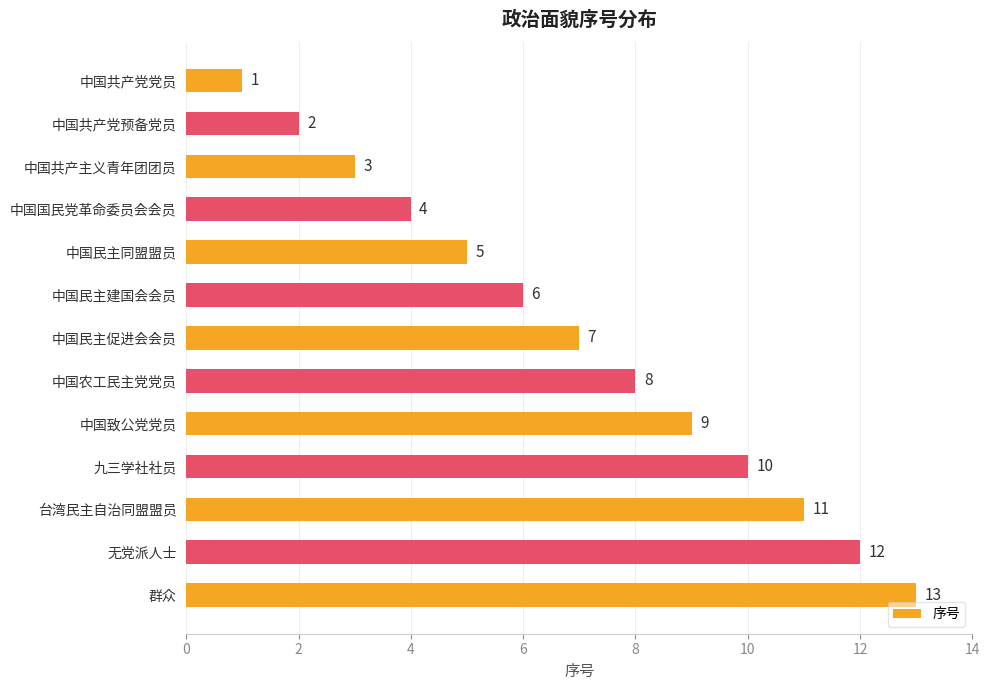

Which label corresponds to the largest value in the chart?

群众